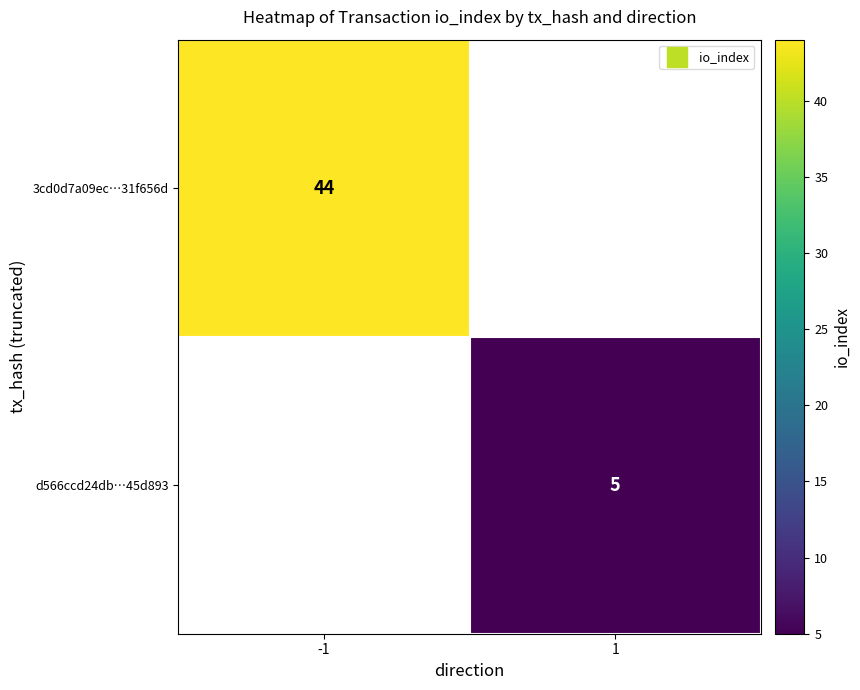

The value of d566ccd24db…45d893 at 1 is 8.9. True or false?

False